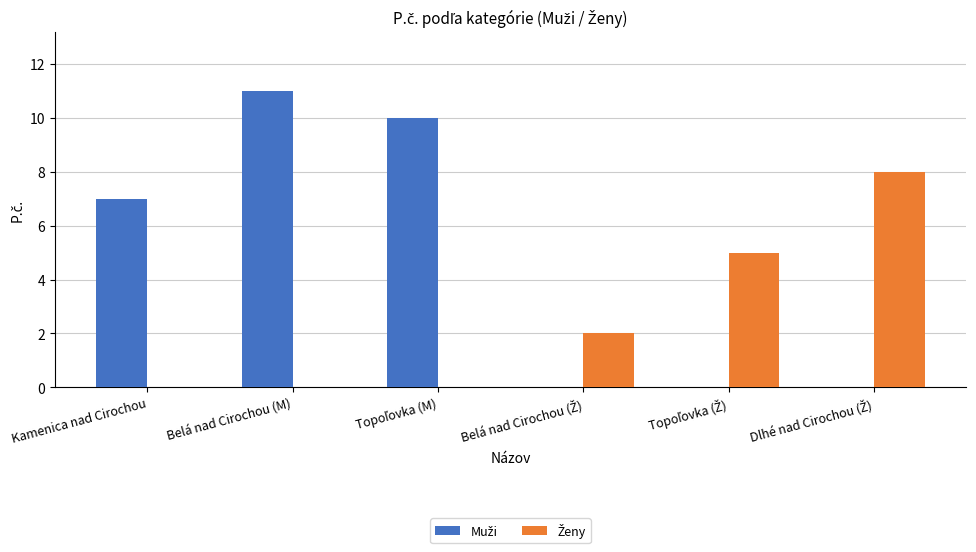

What is the greatest value displayed?

11